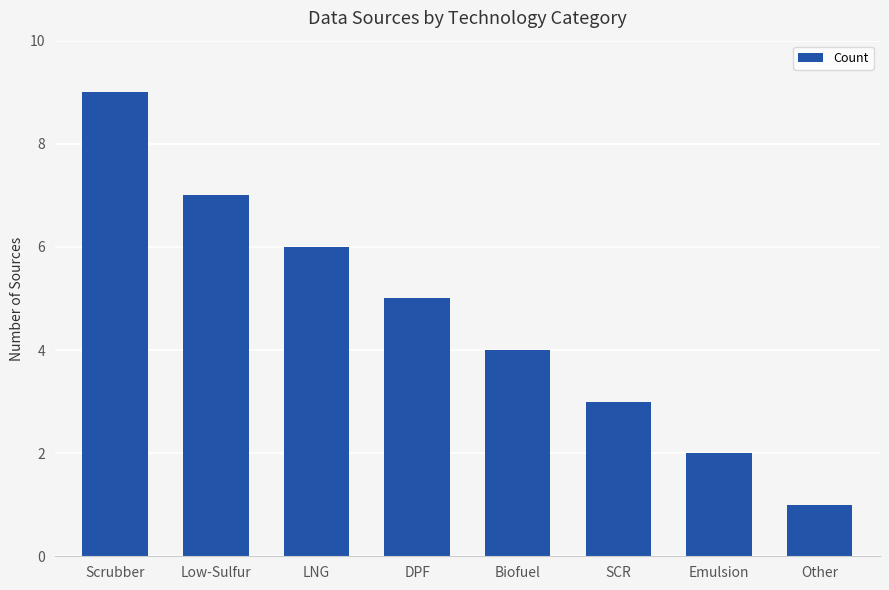

Is it true that the value at Biofuel is 2?

False